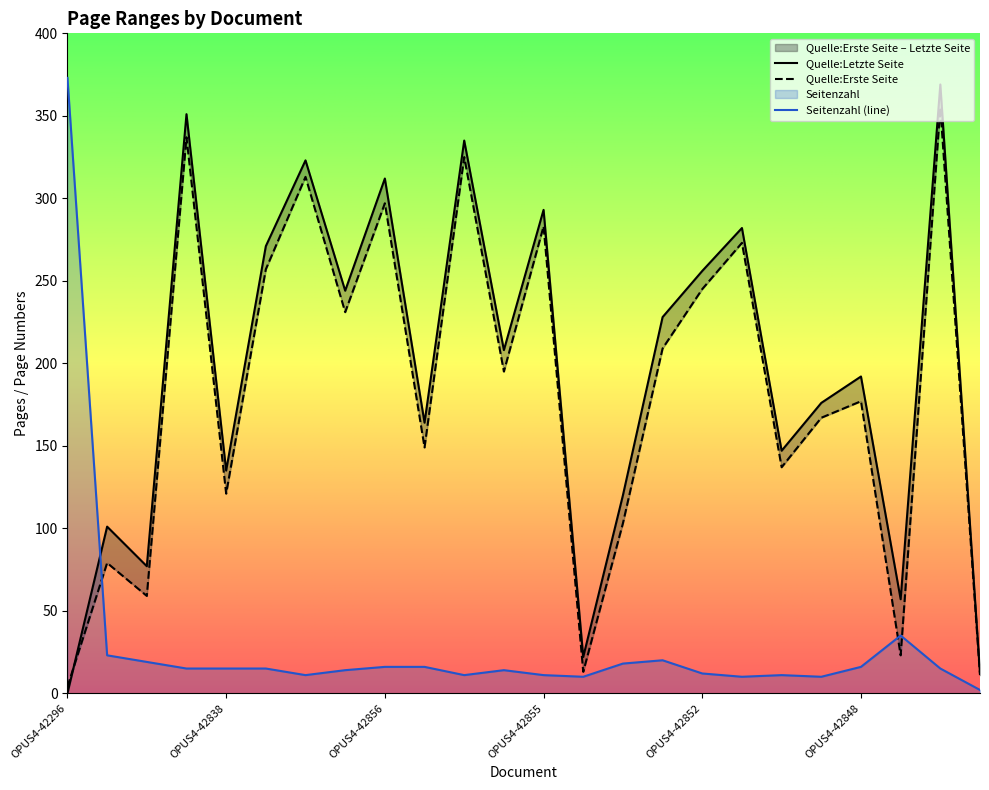

Rank the series at OPUS4-42838 from highest to lowest value.

Quelle:Letzte Seite, Quelle:Erste Seite, Seitenzahl